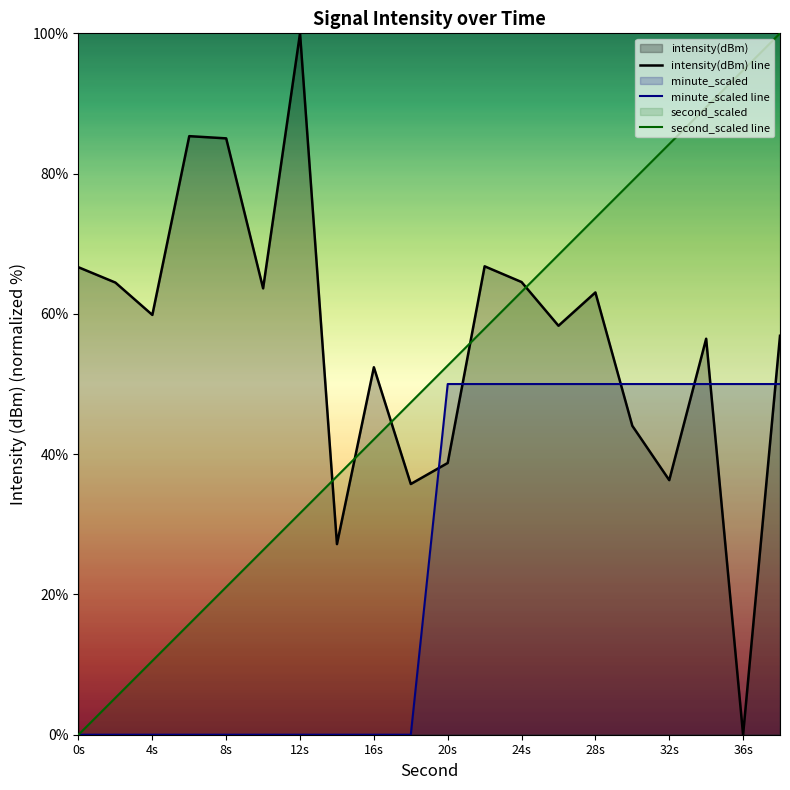

Which series has the largest total across all categories?

intensity(dBm) line